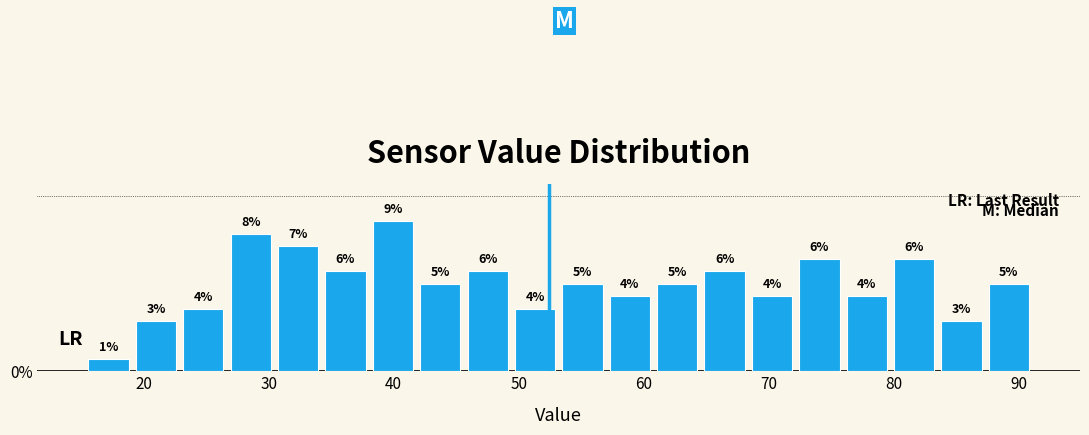

Read against the x-axis, roughly where is the centre of the tallest bar?

40